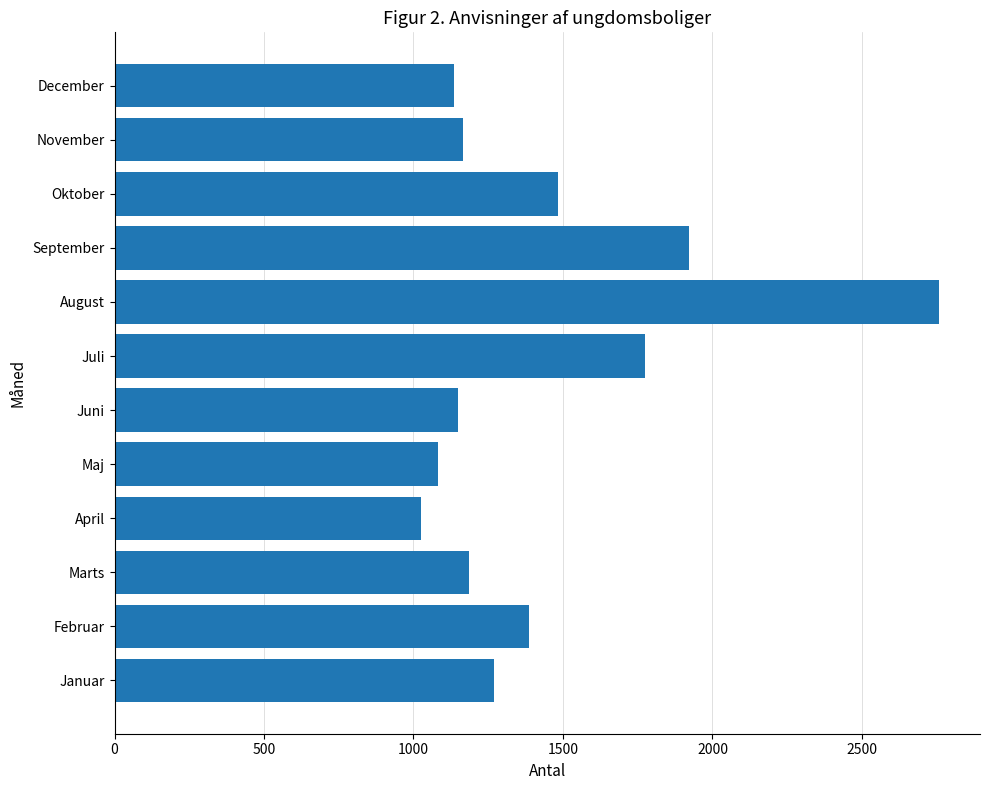

Is it true that the value at Januar is 1698?

False